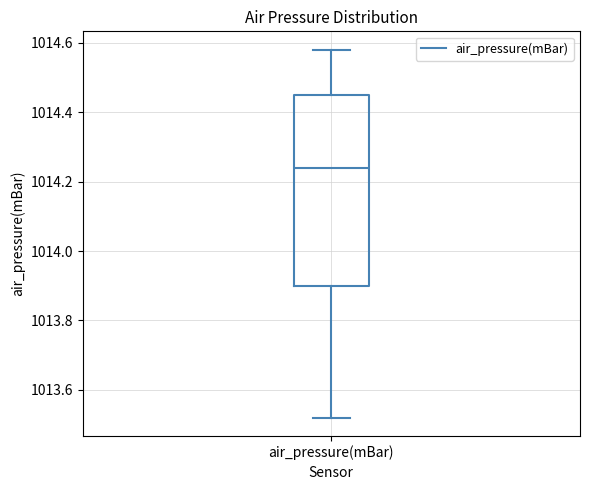

Where is the lower edge of the box for air_pressure(mBar) on the y-axis? The values are not printed on the chart, so give them approximately, as read against the axis.

1013.90